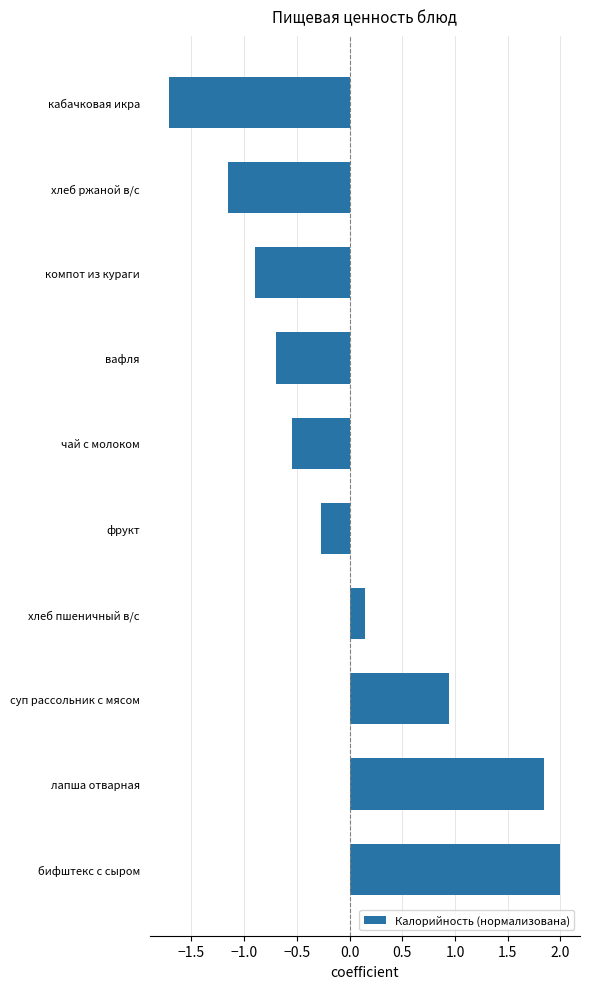

What is the difference between the values at кабачковая икра and хлеб пшеничный в/с?

1.9